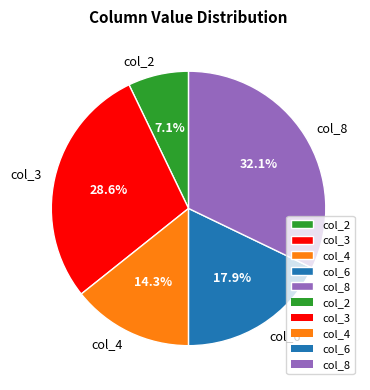

Does col_6 represent more than half of the total?

No